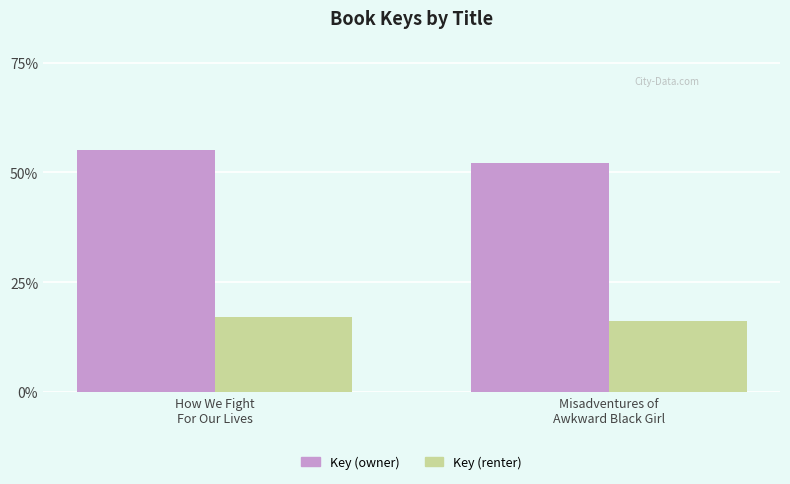

Which series changed the most between How We Fight
For Our Lives and Misadventures of
Awkward Black Girl?

Key (owner)